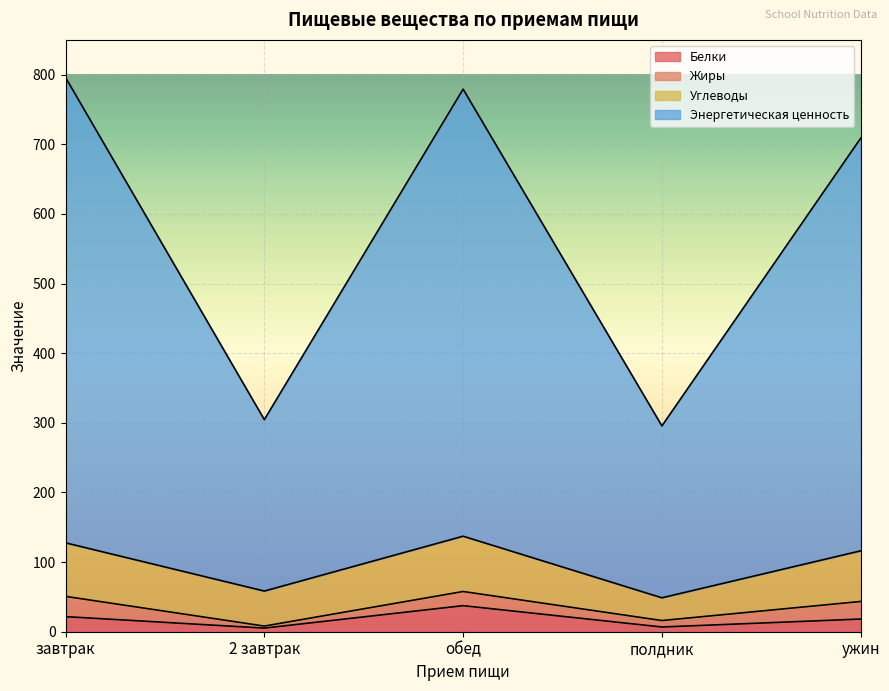

What is the total value across all series at завтрак?

796.1